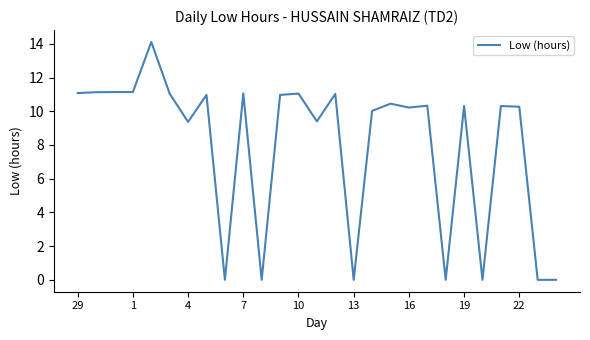

What is the greatest value displayed?

14.1